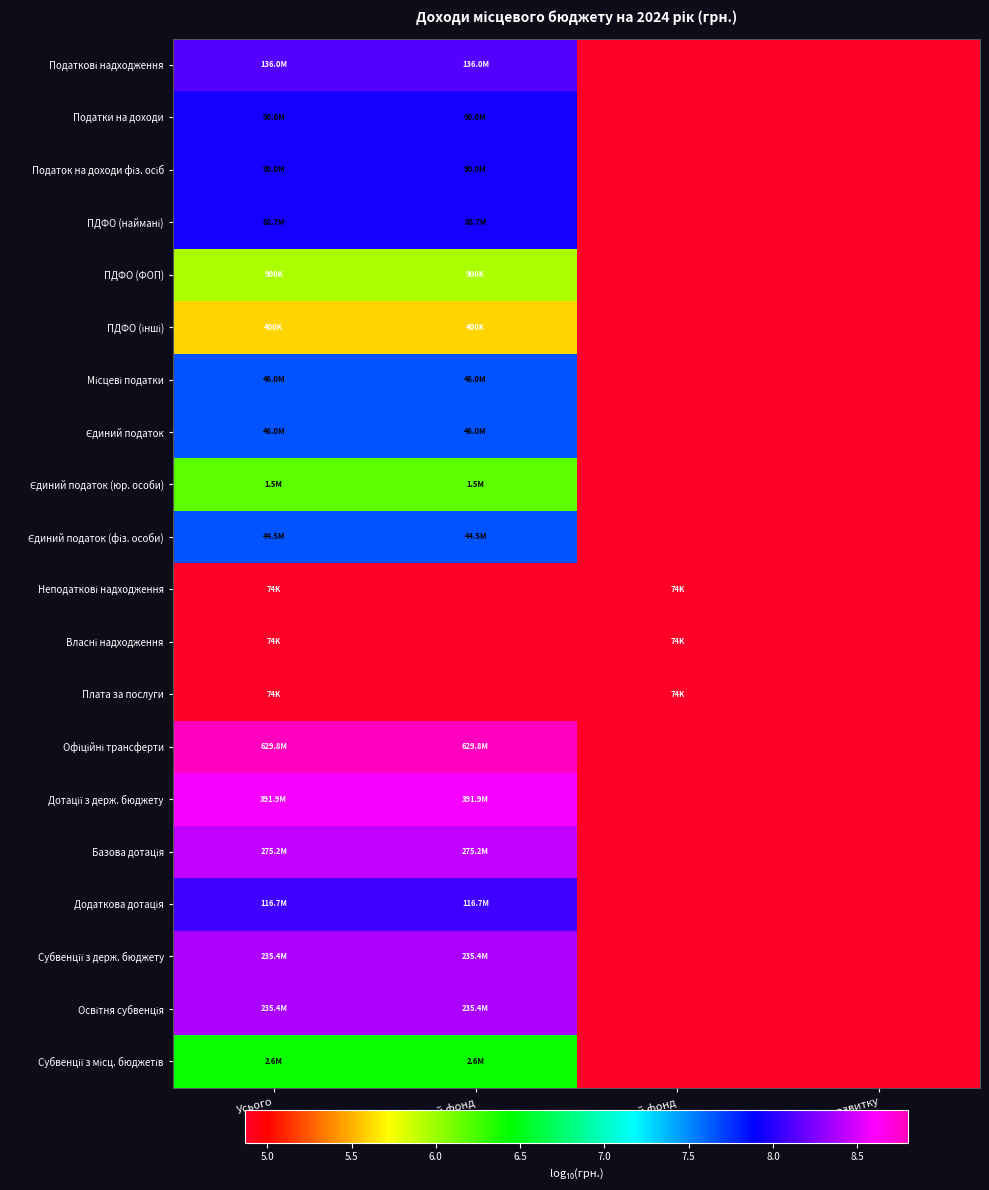

What is the difference between the highest and lowest values at Усього?

3.9